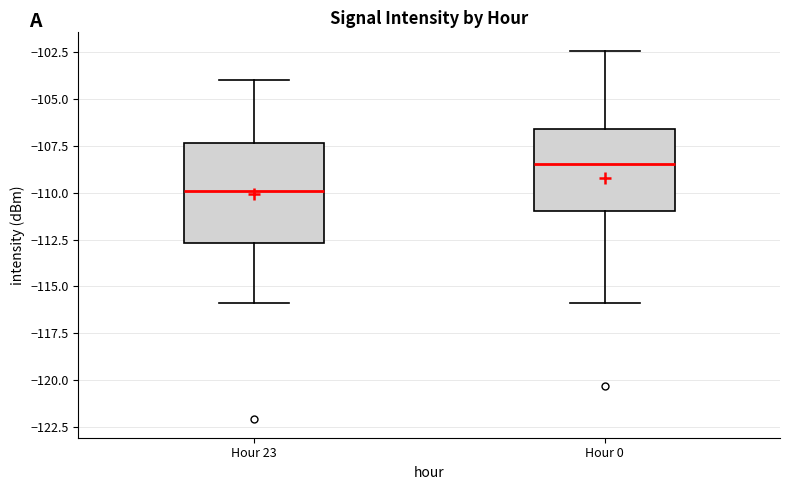

Reading left to right, read every box against the y-axis: the position of its median line, the range the box covers, and the ends of its whiskers. The values are not printed on the chart, so give them approximately, as read against the axis.

Hour 23: median -110.0, box -112.5 to -107.5, whiskers -116.0 to -104.0
Hour 0: median -108.5, box -111.0 to -106.5, whiskers -116.0 to -102.5